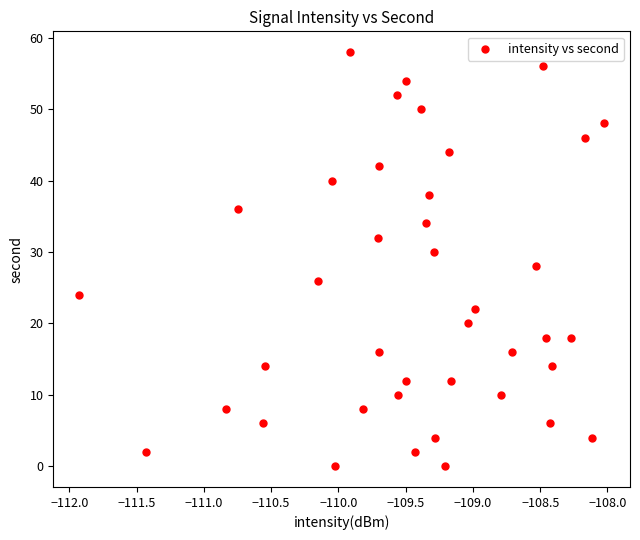

What is the range of Y values (max minus min)?

58